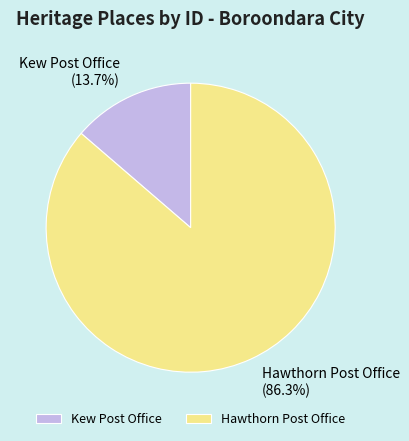

What is the total percentage of Hawthorn Post Office and Kew Post Office?

100.0%